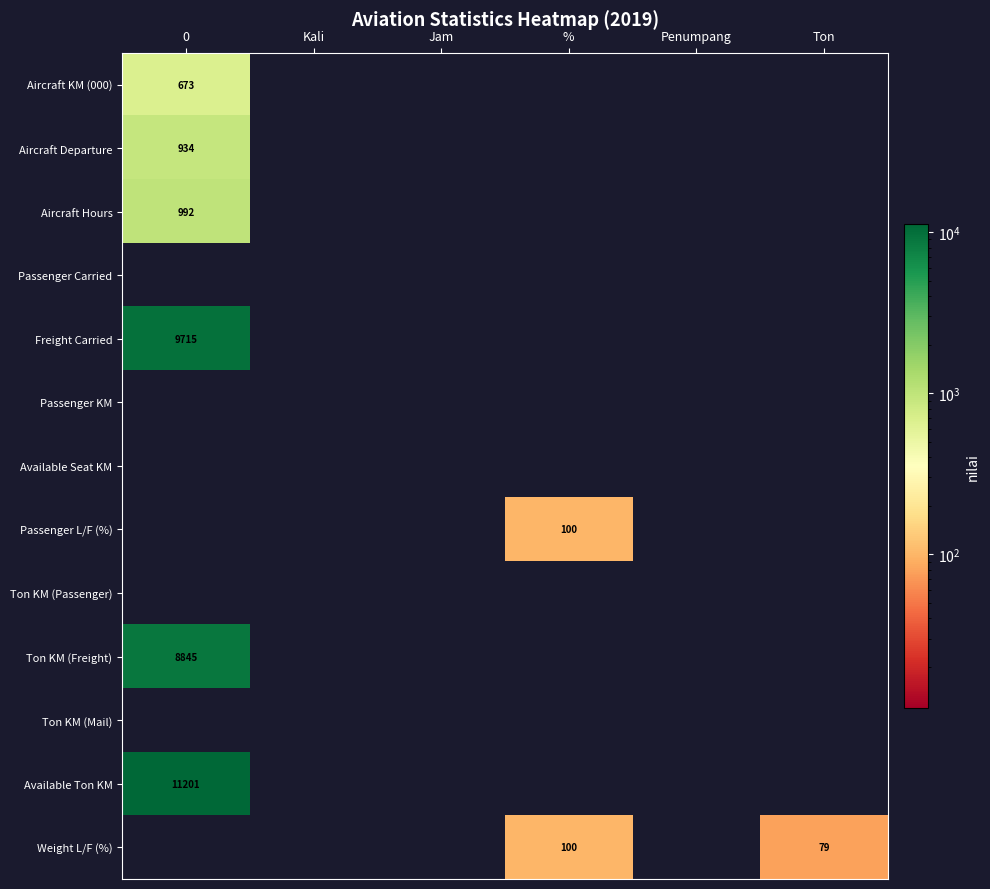

True or false: Weight L/F (%) has a value of 100 at %.

True